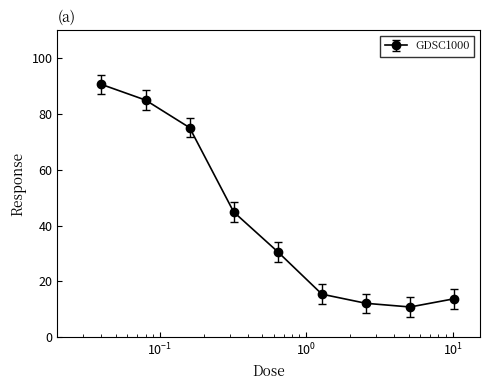

What is the smallest value displayed?

10.8